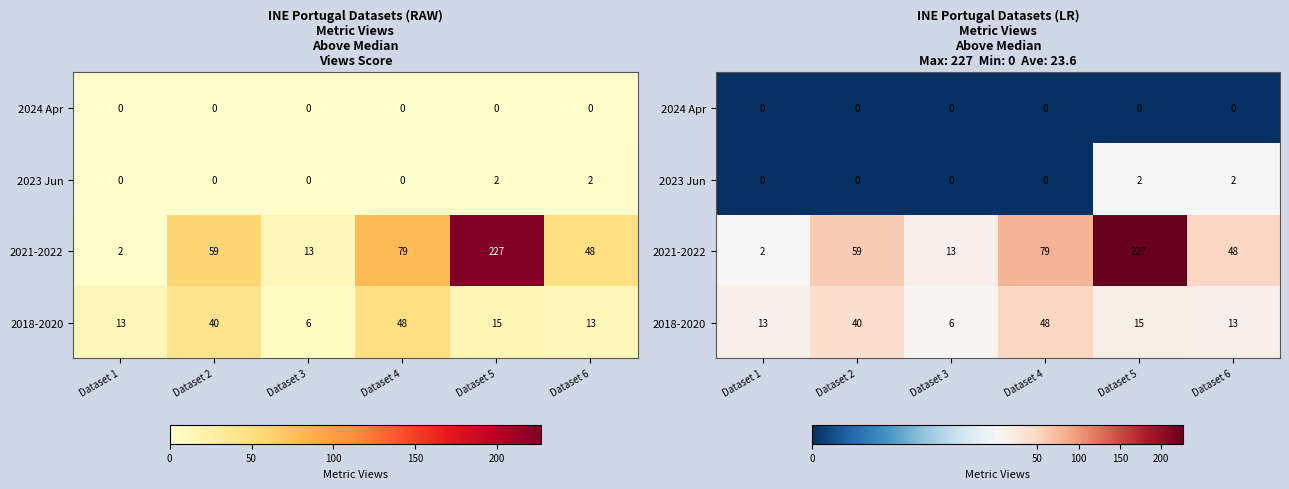

Which category has the highest value in the 2023 Jun series?

Dataset 5